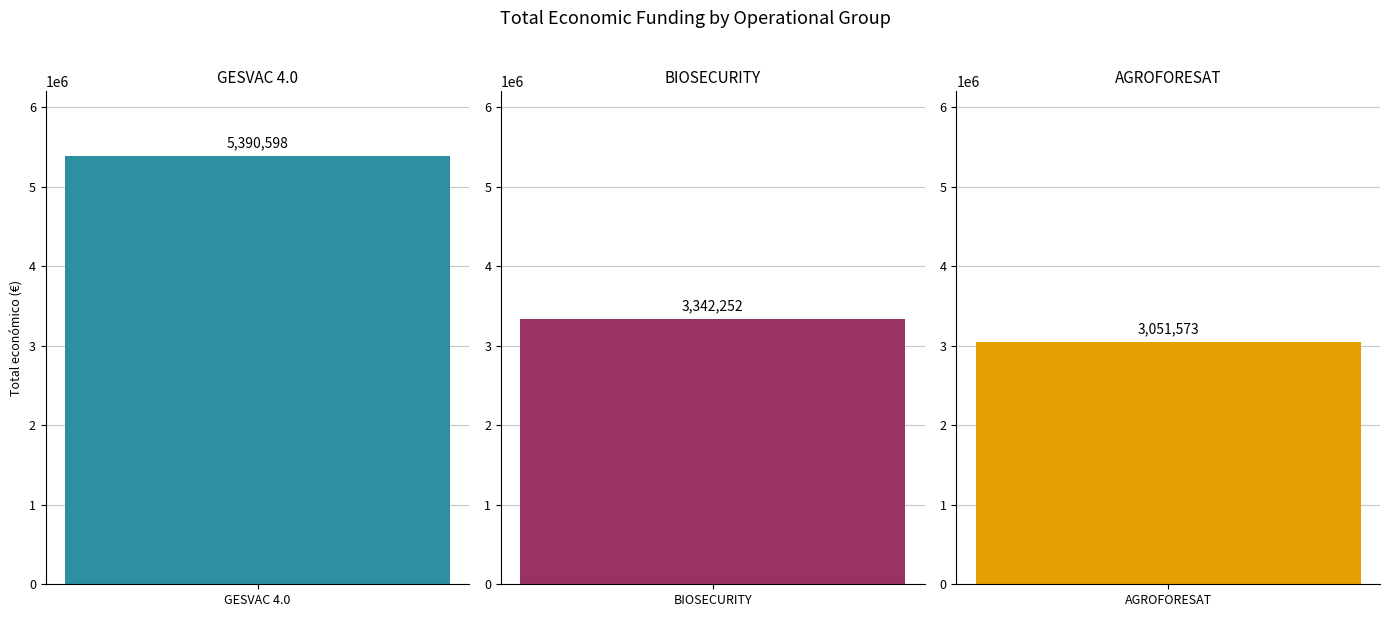

What is the difference between the maximum and minimum values?

2339025